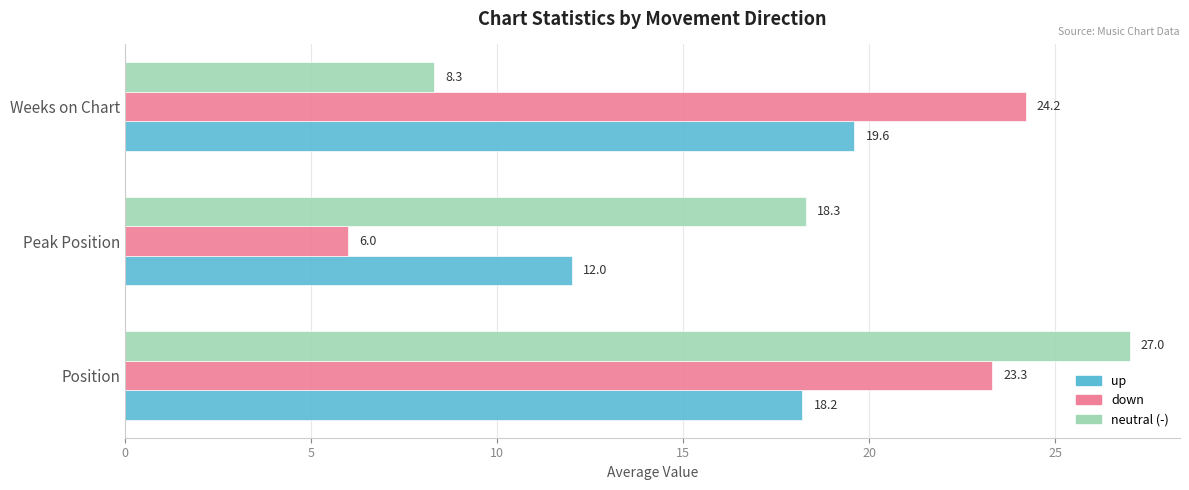

Which series has the largest total across all categories?

neutral (-)